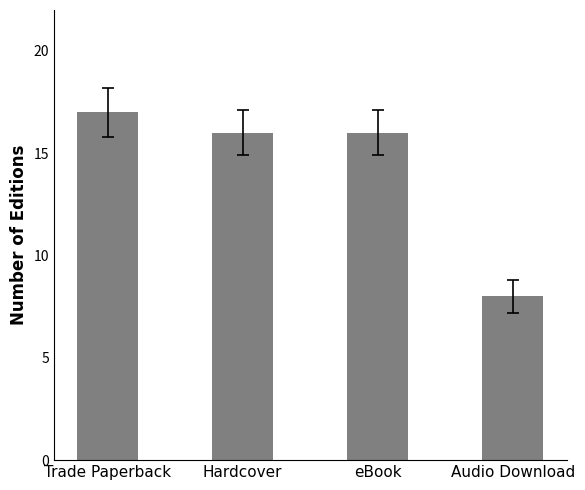

Is it true that the value at Trade Paperback is 4?

False